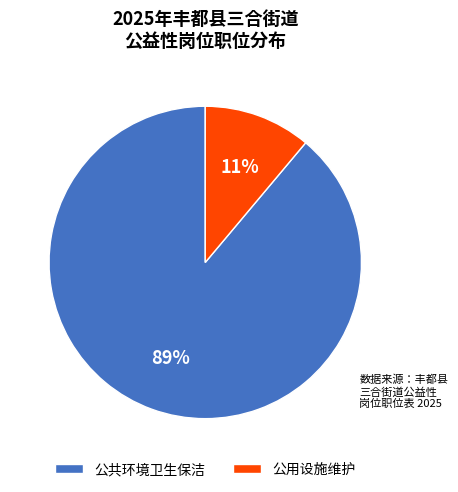

How many slices are in this pie chart?

2